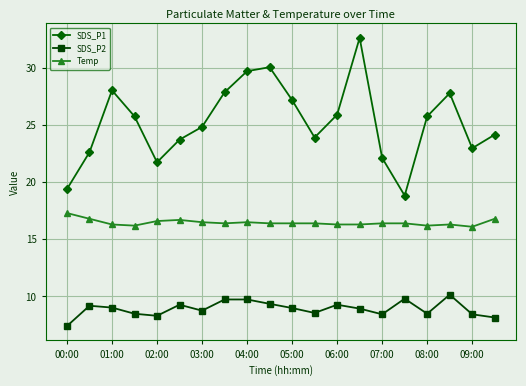

How many lines are shown in the chart?

3